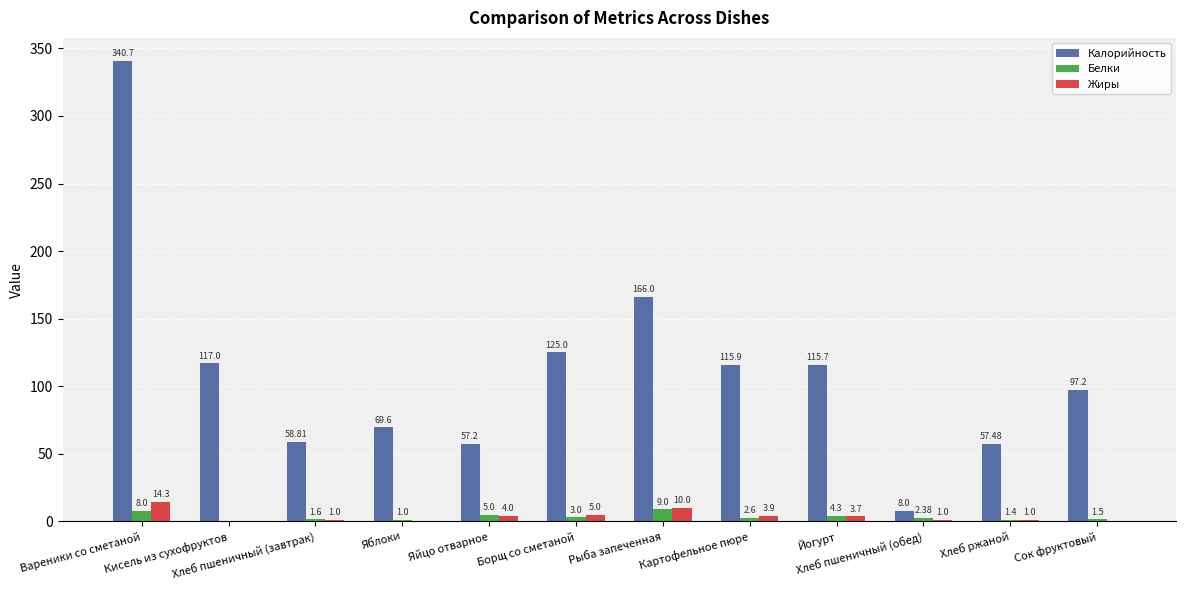

What is the average value of the Белки series?

3.3